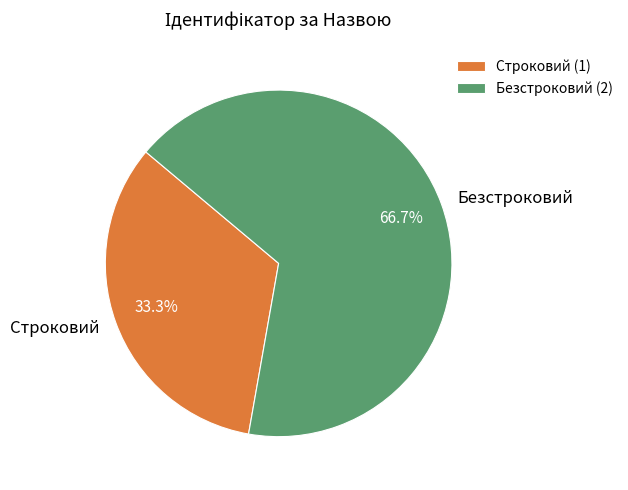

Does any single category account for the majority?

Yes